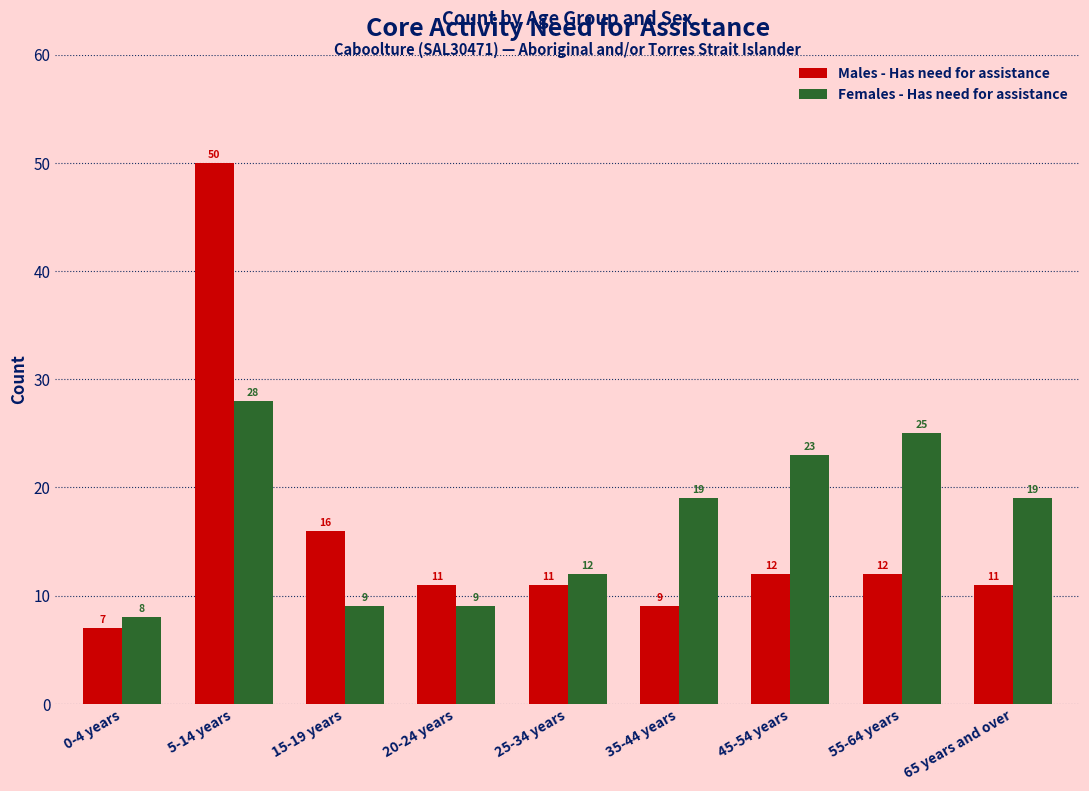

How many bars are there in total?

18